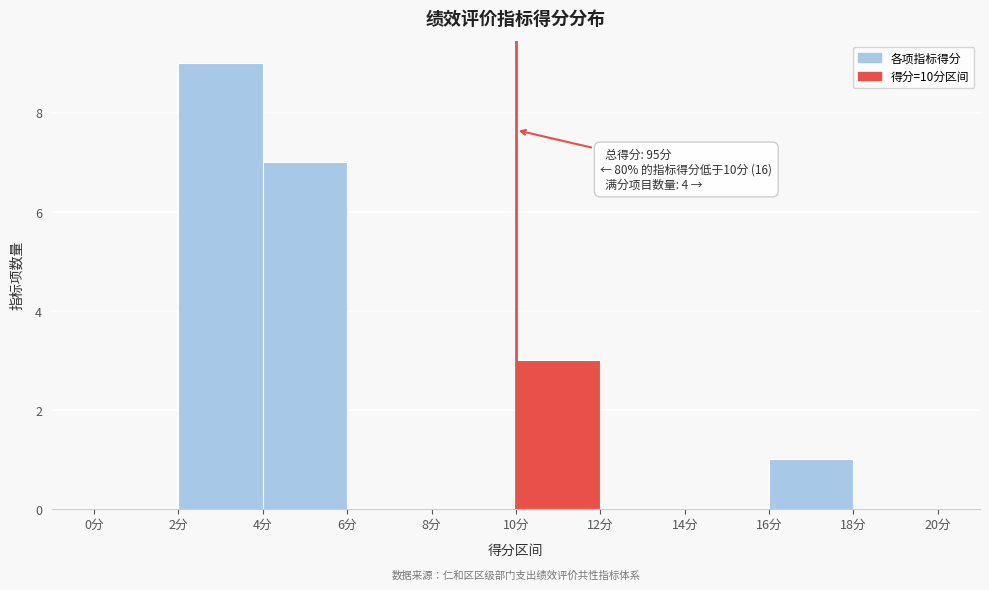

Which range on the x-axis has the tallest bar?

2 to 4